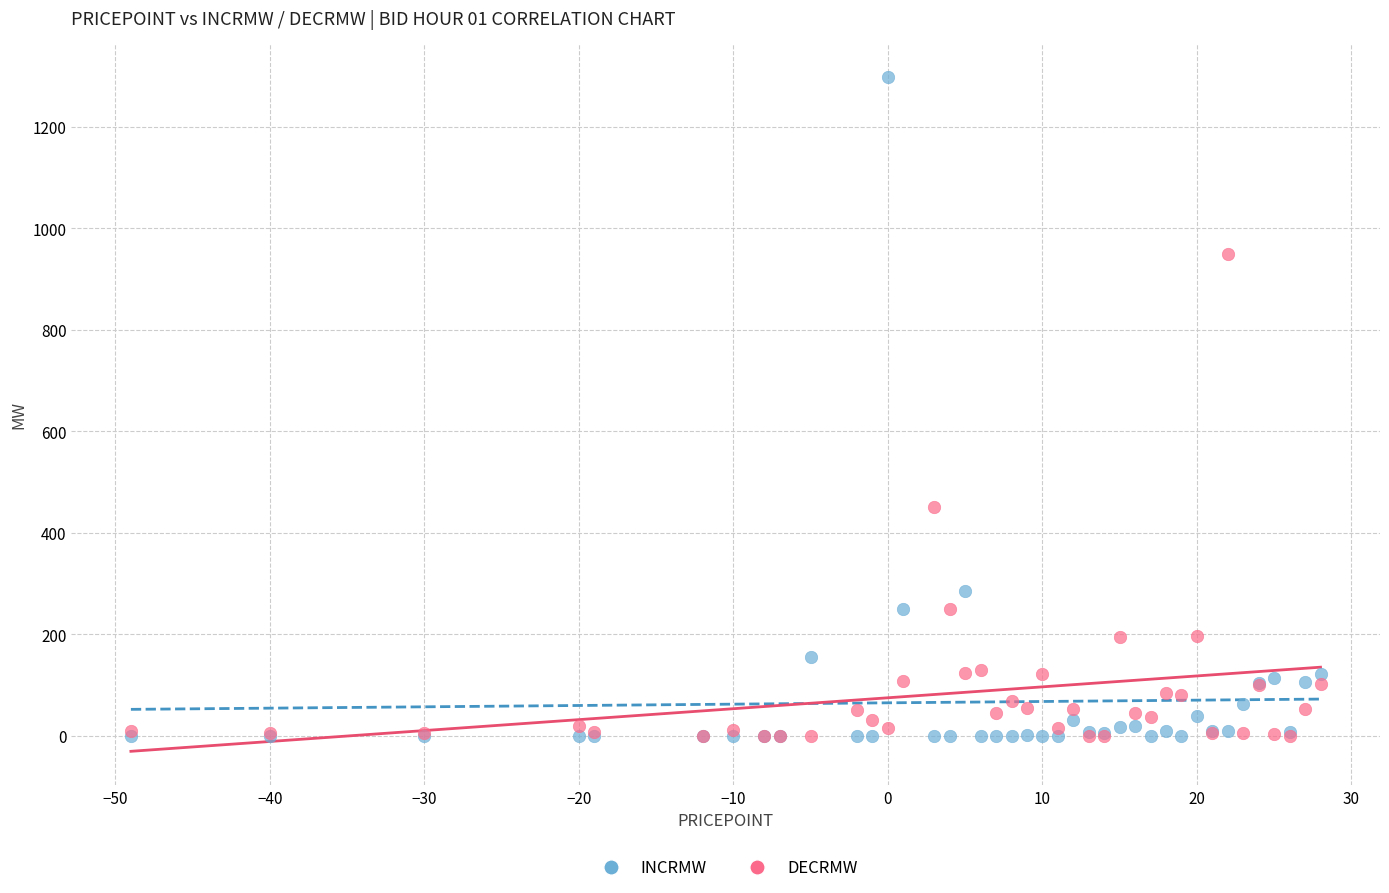

In the INCRMW series, what Y value is closest to 648?

285.4